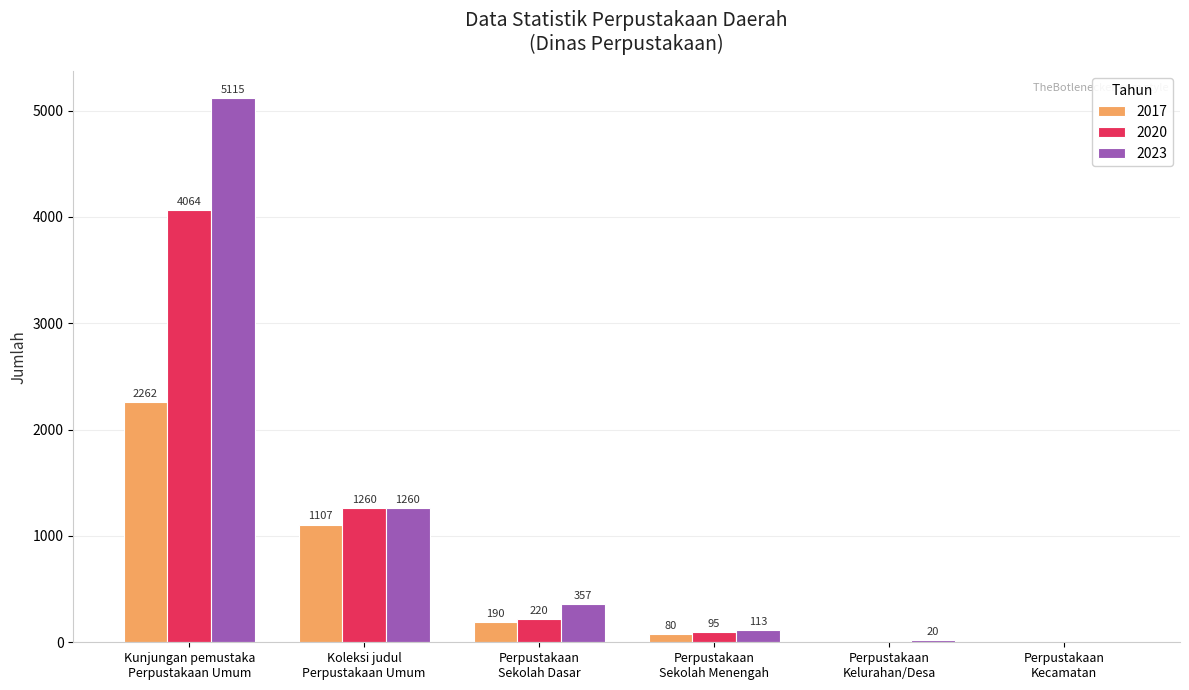

What is the sum of all 2020 values?

5639